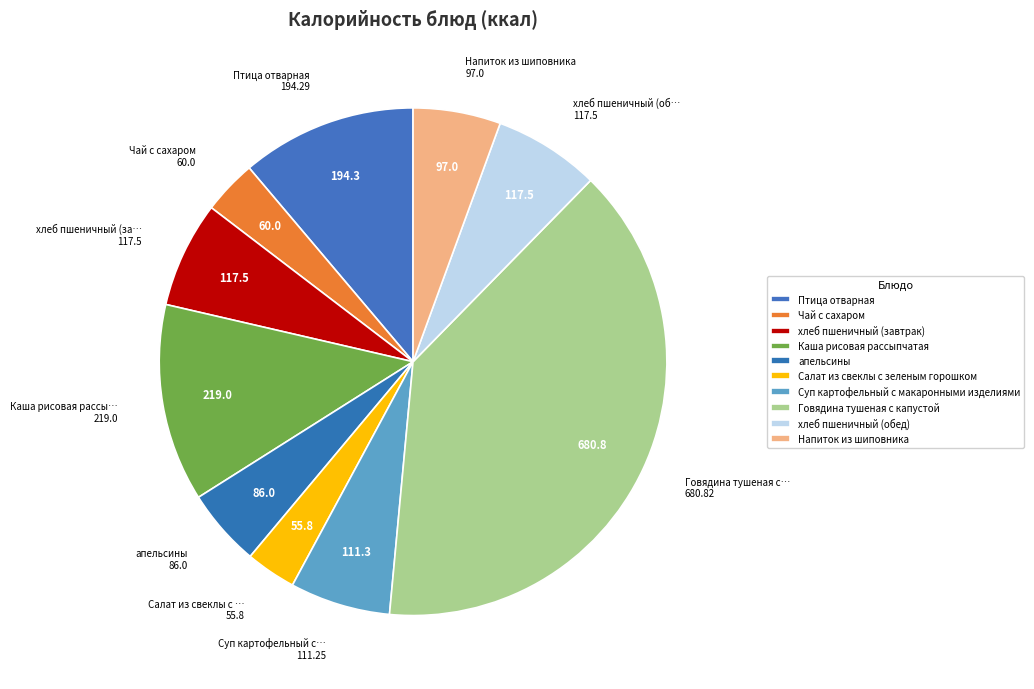

Is there any slice that represents more than half of the pie?

No